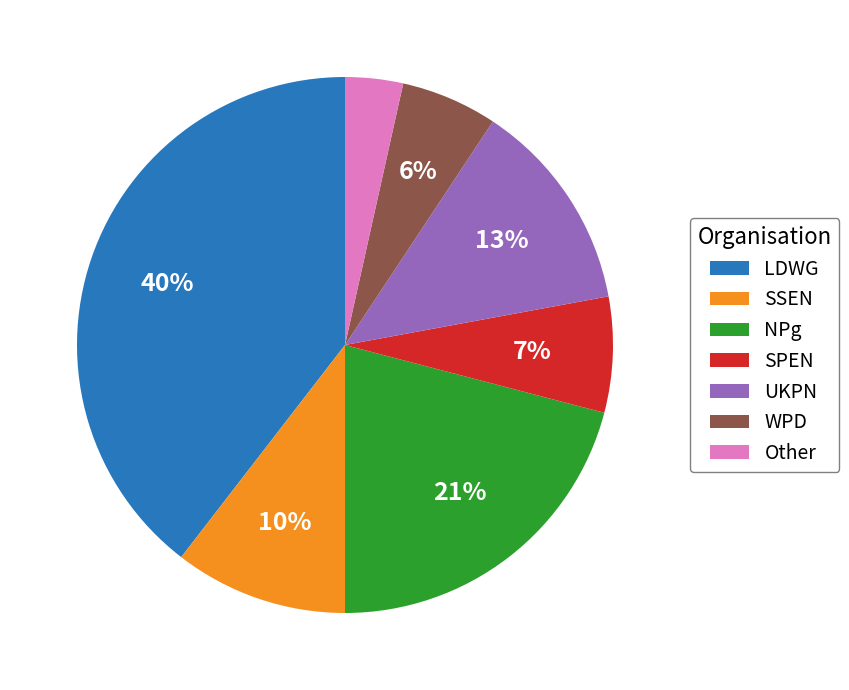

True or false: UKPN accounts for 13% of the total.

True